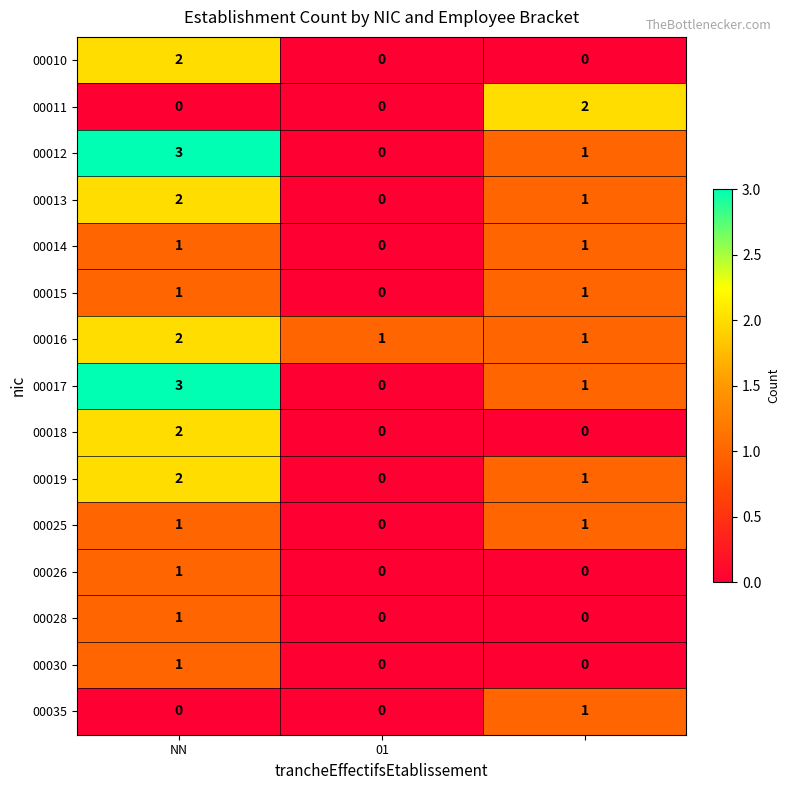

What is the sum of all 00016 values?

4